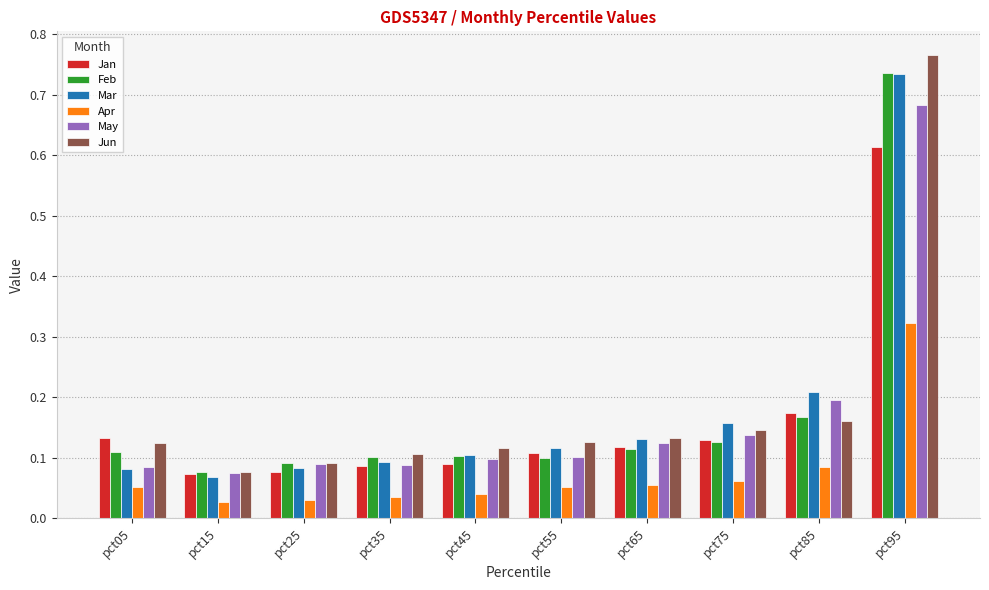

The value of Jan at pct65 is 0.2. True or false?

False